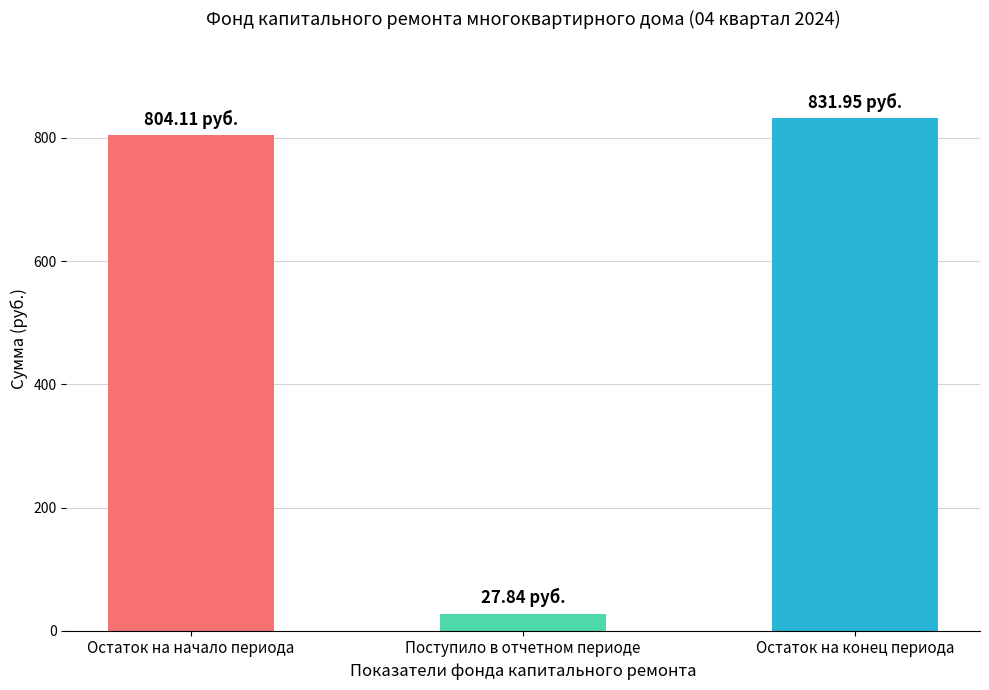

Rank the categories by value from highest to lowest.

Остаток на конец периода, Остаток на начало периода, Поступило в отчетном периоде